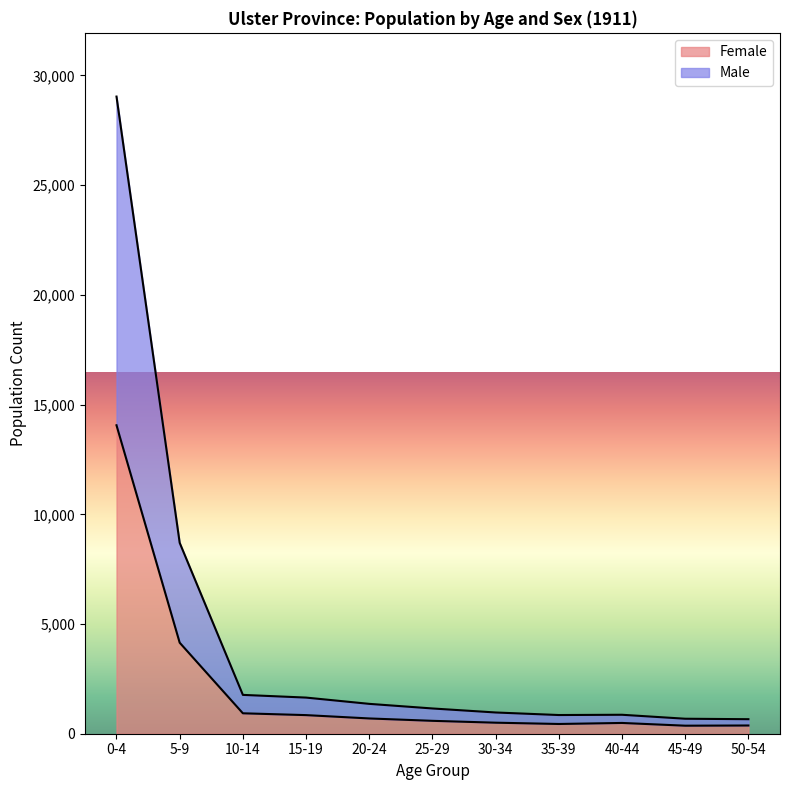

How many lines are shown in the chart?

2